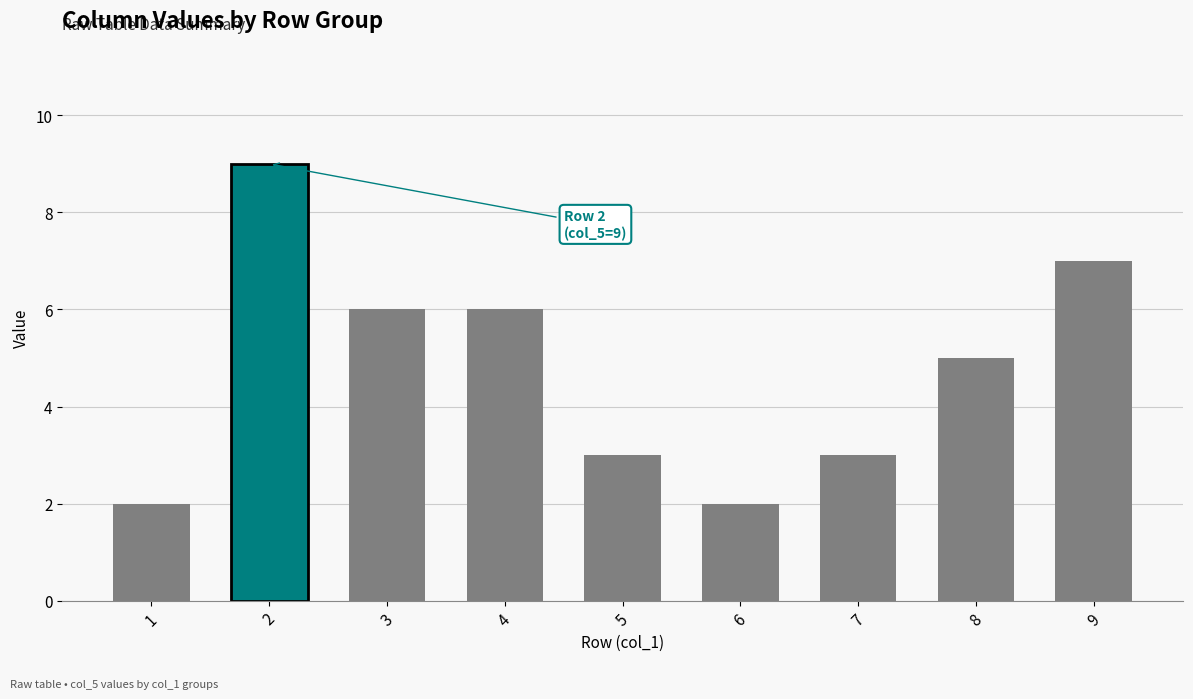

What is the change in value from 2 to 3?

-3